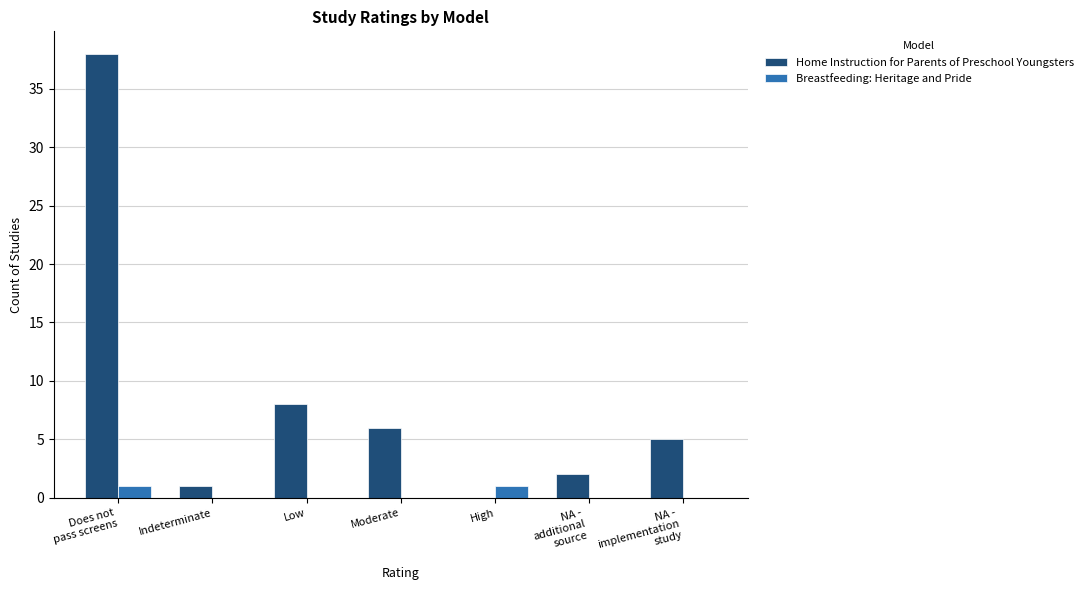

What is the total value across all series at Moderate?

6